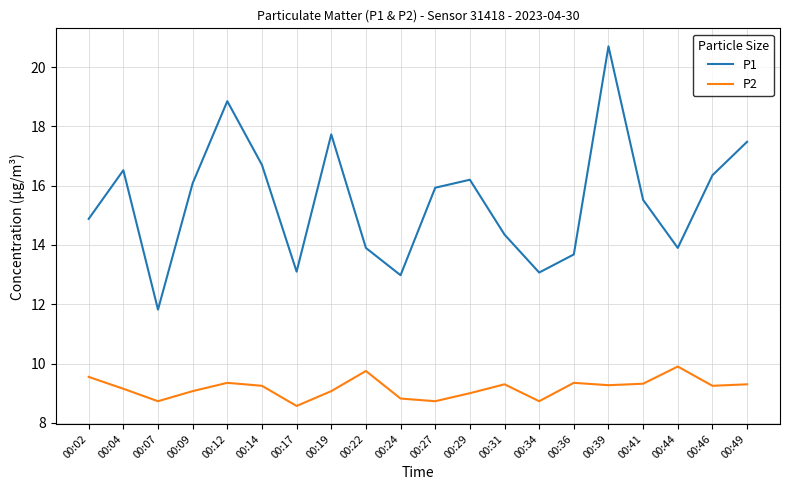

Where does the P1 series first go above 15?

00:04